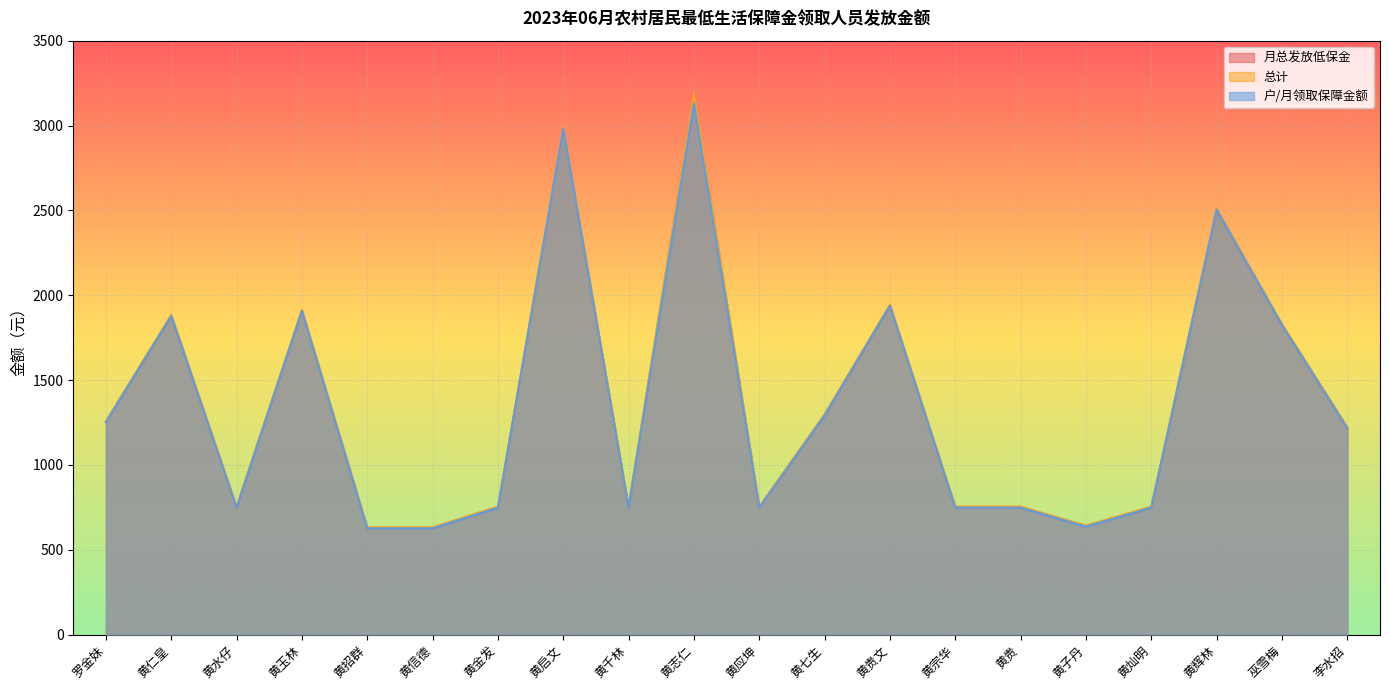

How many lines are shown in the chart?

3